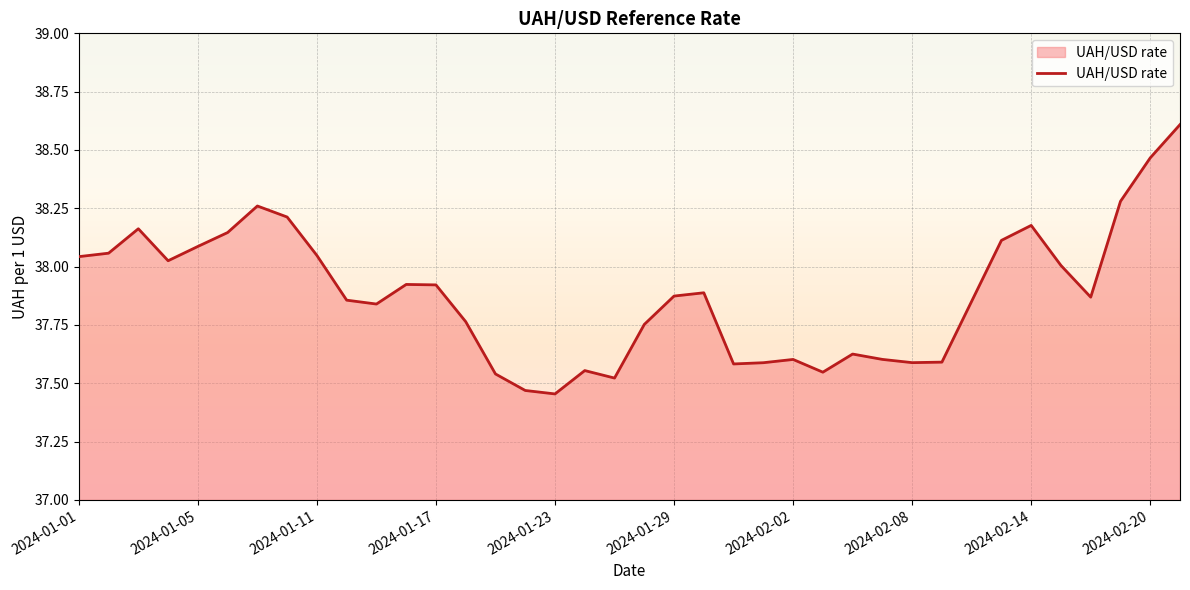

What is the maximum value shown in the chart?

38.6